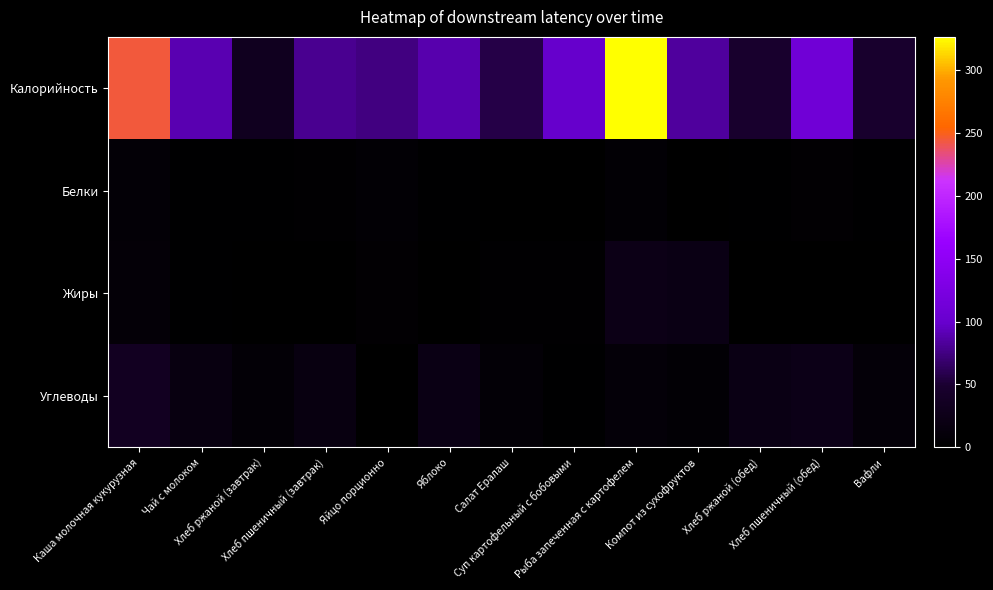

Between Яйцо порционно and Вафли, which series saw the biggest shift?

Калорийность